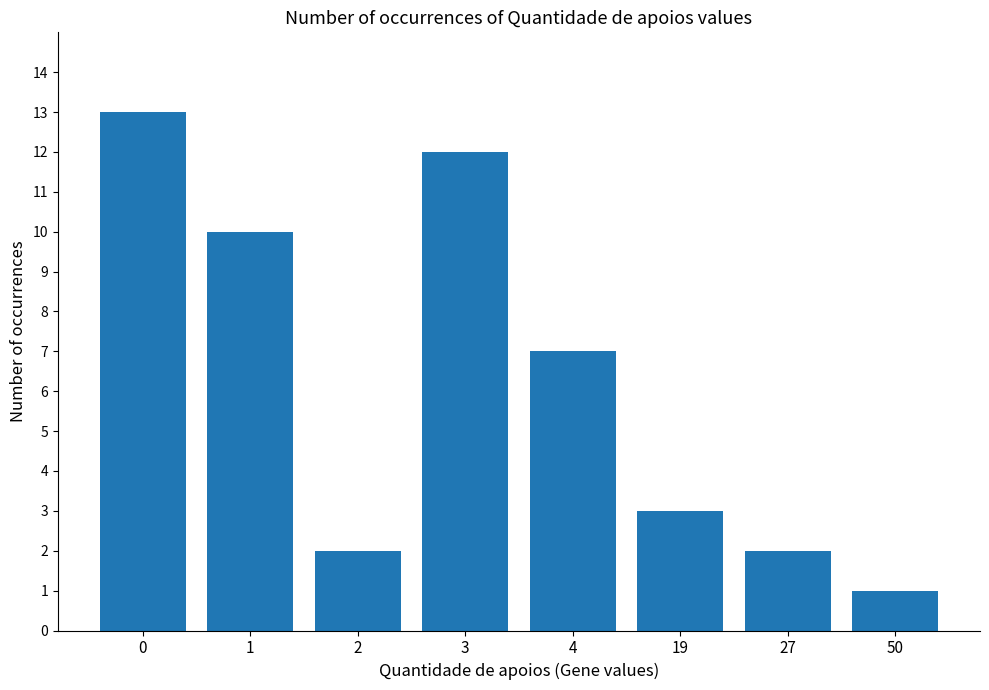

What is the change in value from 2 to 50?

-1